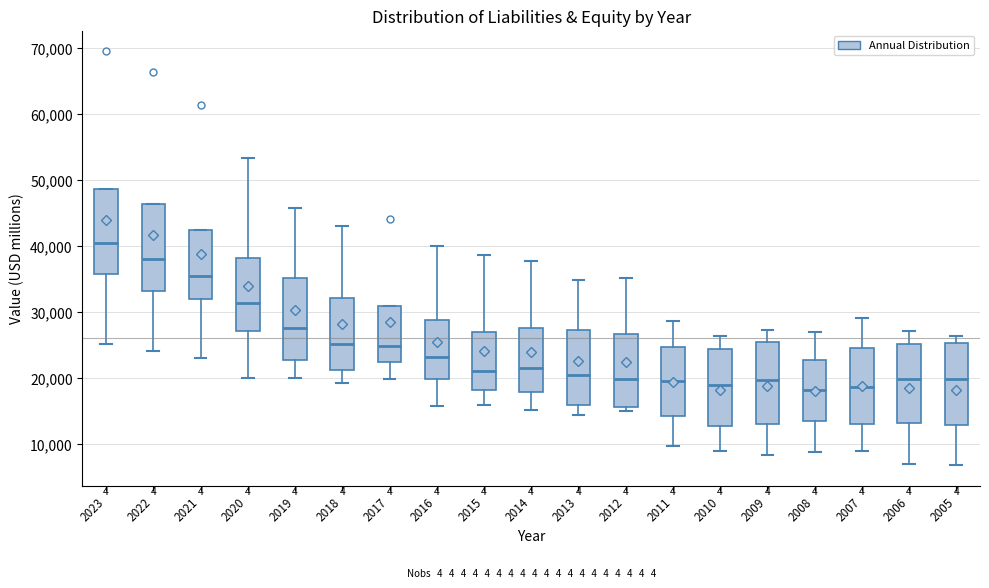

Reading left to right, transcribe this box plot: for each box, give where its median line is, the range the box spans, and where its two whiskers end, as read against the y-axis. The values are not printed on the chart, so give them approximately, as read against the axis.

2023: median 41000, box 36000 to 49000, whiskers 25000 to 49000
2022: median 38000, box 33000 to 46000, whiskers 24000 to 46000
2021: median 35000, box 32000 to 42000, whiskers 23000 to 42000
2020: median 31000, box 27000 to 38000, whiskers 20000 to 53000
2019: median 28000, box 23000 to 35000, whiskers 20000 to 46000
2018: median 25000, box 21000 to 32000, whiskers 19000 to 43000
2017: median 25000, box 23000 to 31000, whiskers 20000 to 31000
2016: median 23000, box 20000 to 29000, whiskers 16000 to 40000
2015: median 21000, box 18000 to 27000, whiskers 16000 to 39000
2014: median 22000, box 18000 to 28000, whiskers 15000 to 38000
2013: median 21000, box 16000 to 27000, whiskers 14000 to 35000
2012: median 20000, box 16000 to 27000, whiskers 15000 to 35000
2011: median 20000, box 14000 to 25000, whiskers 10000 to 29000
2010: median 19000, box 13000 to 24000, whiskers 9000 to 26000
2009: median 20000, box 13000 to 25000, whiskers 8000 to 27000
2008: median 18000, box 13000 to 23000, whiskers 9000 to 27000
2007: median 19000, box 13000 to 25000, whiskers 9000 to 29000
2006: median 20000, box 13000 to 25000, whiskers 7000 to 27000
2005: median 20000, box 13000 to 25000, whiskers 7000 to 26000